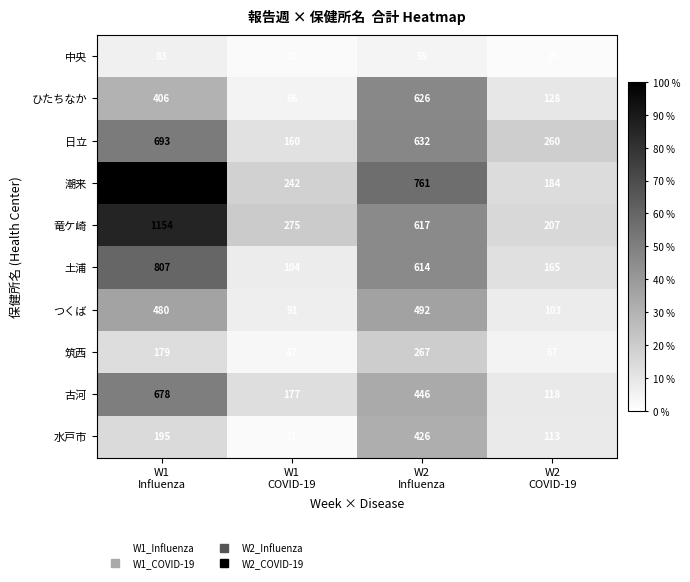

What is the highest value of the 潮来 series?

1343